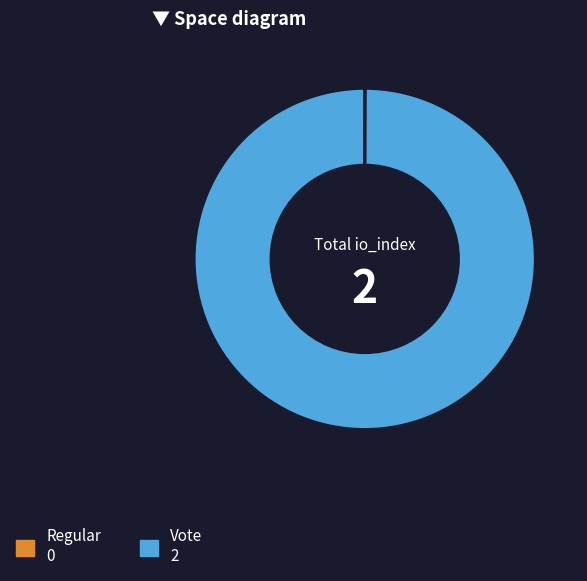

Is it true that Vote is 100% of the pie?

True